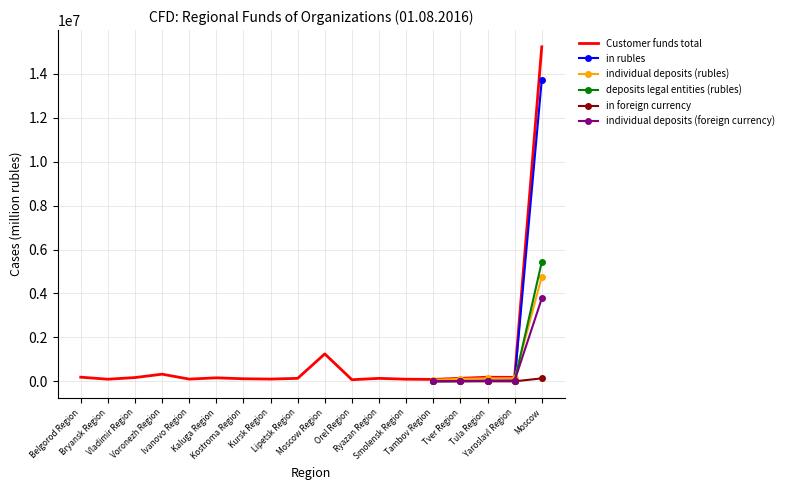

In individual deposits (rubles), how many points are lower than both neighbors (excluding endpoints)?

0